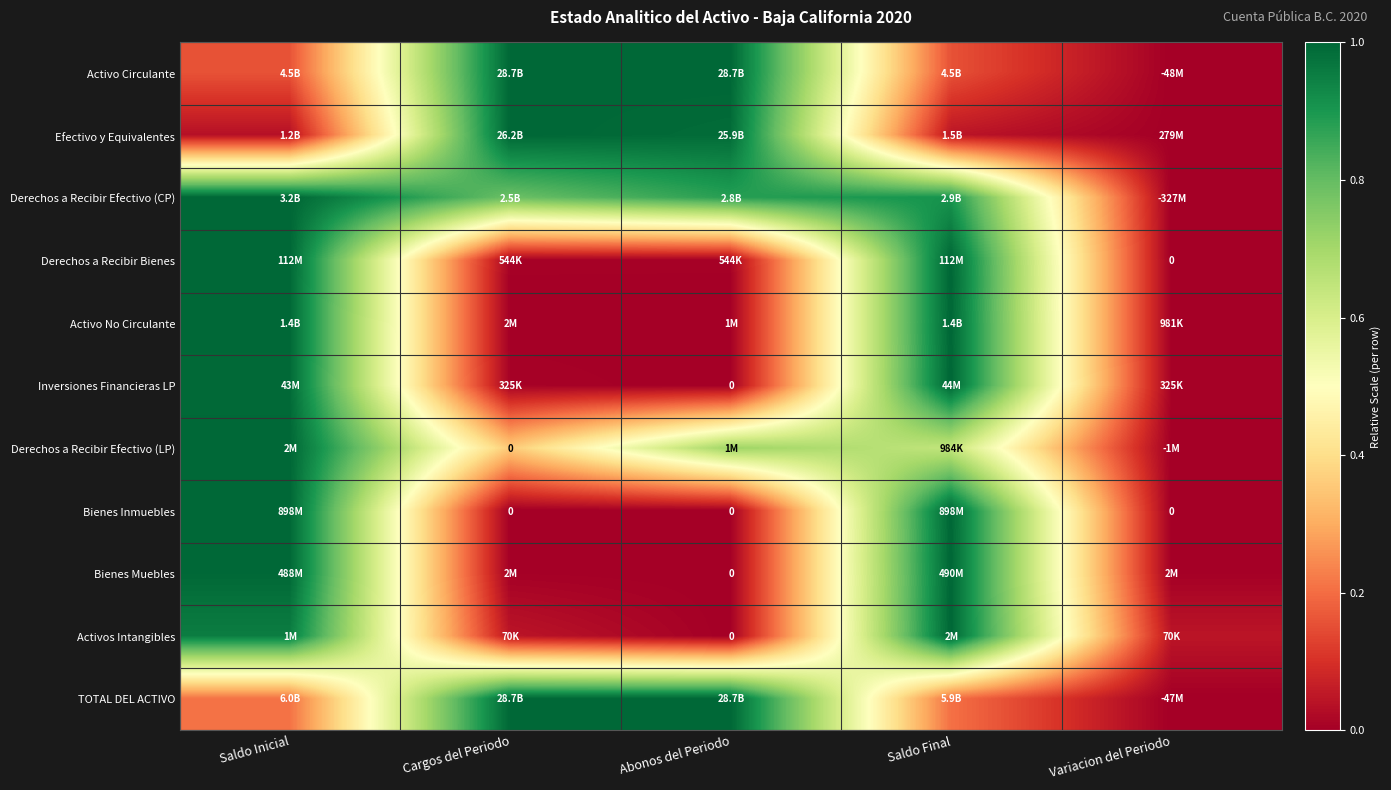

At which label does Derechos a Recibir Efectivo (CP) reach its peak?

Saldo Inicial